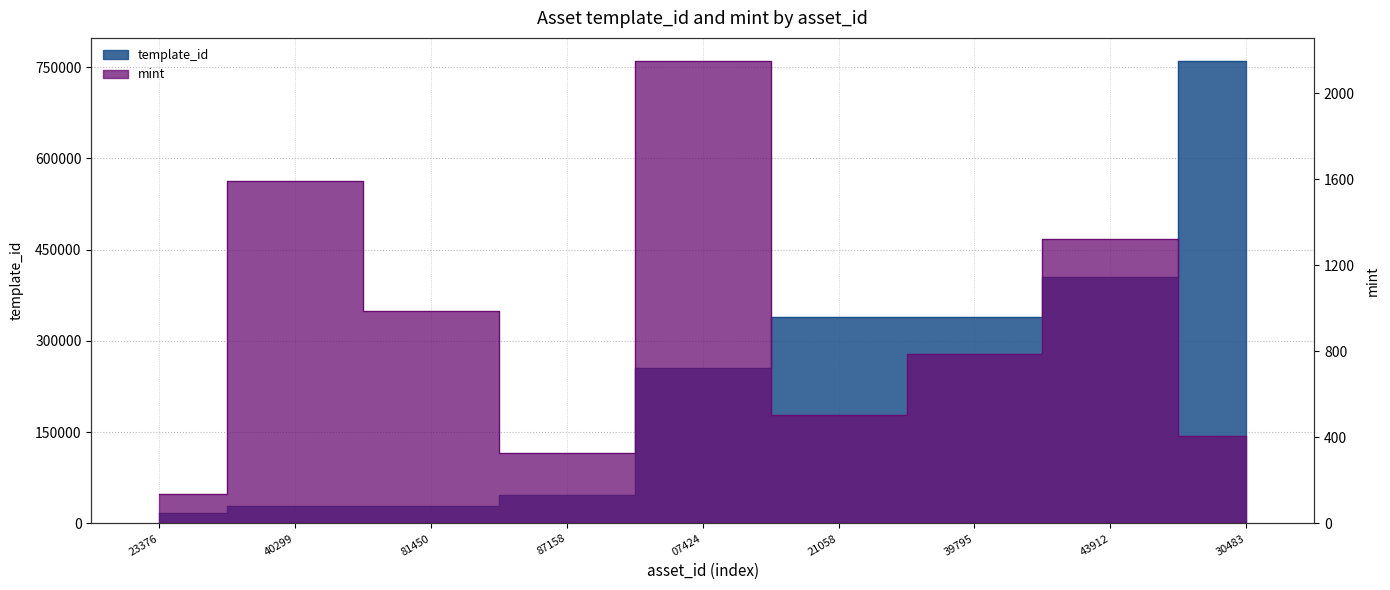

Is it true that mint equals 2151 at 07424?

True